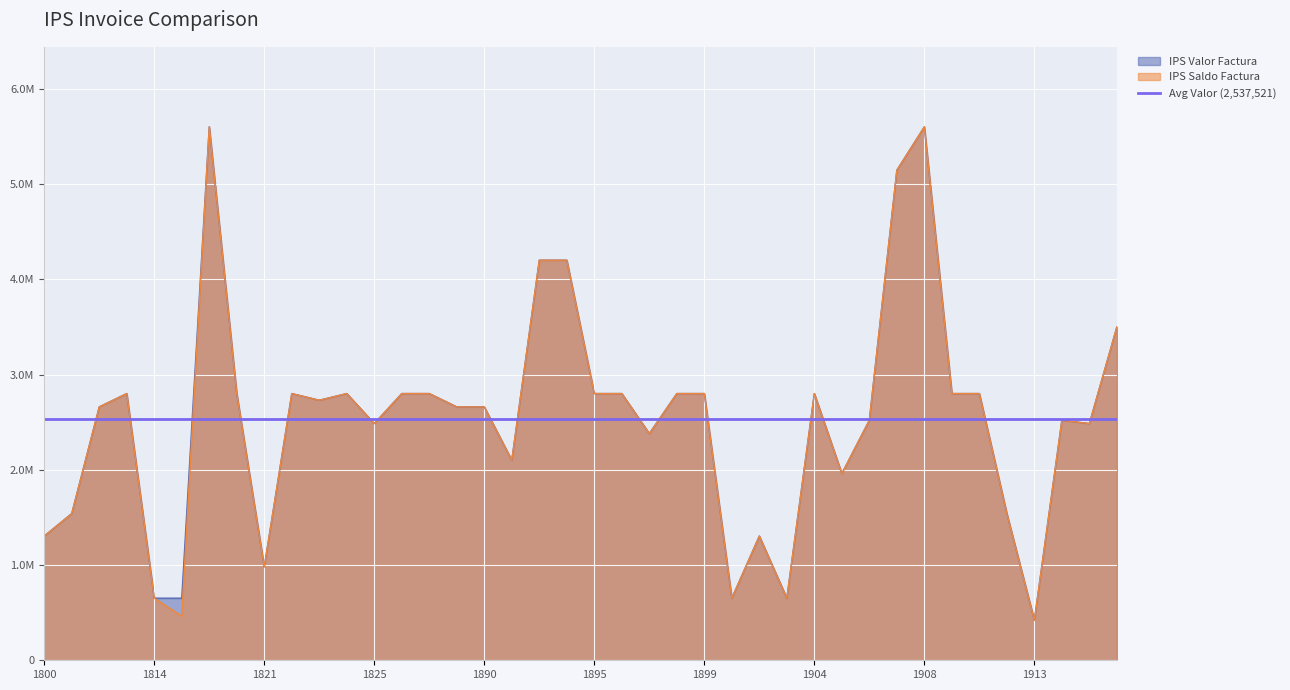

What is the value of the IPS Saldo Factura point at the 12th from the left?

2800000